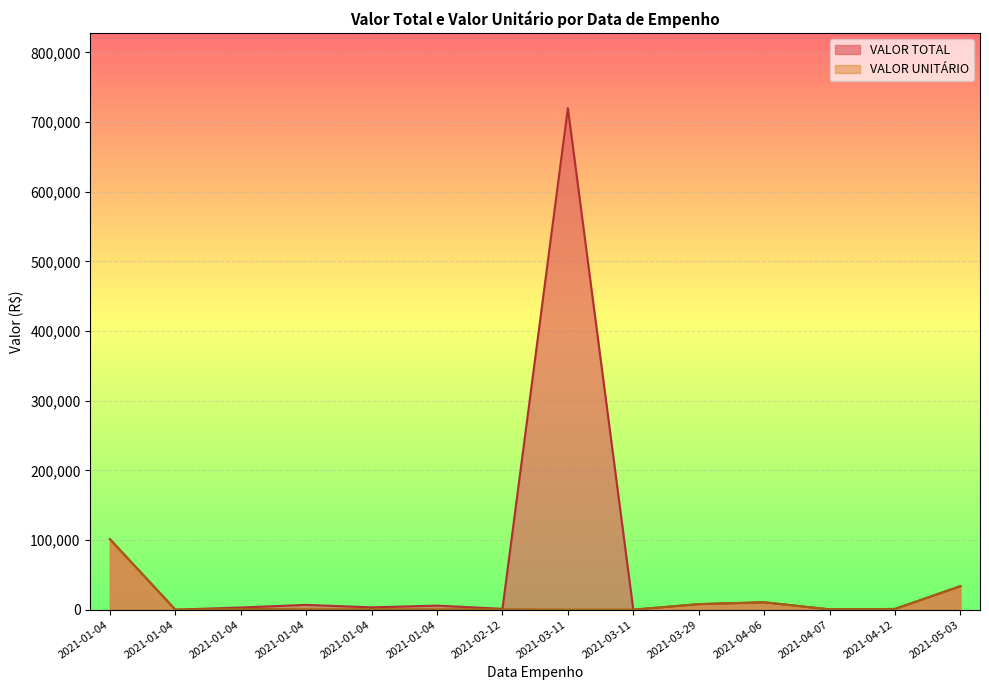

What is the difference between the maximum and second lowest values in the VALOR UNITÁRIO series?

101222.9